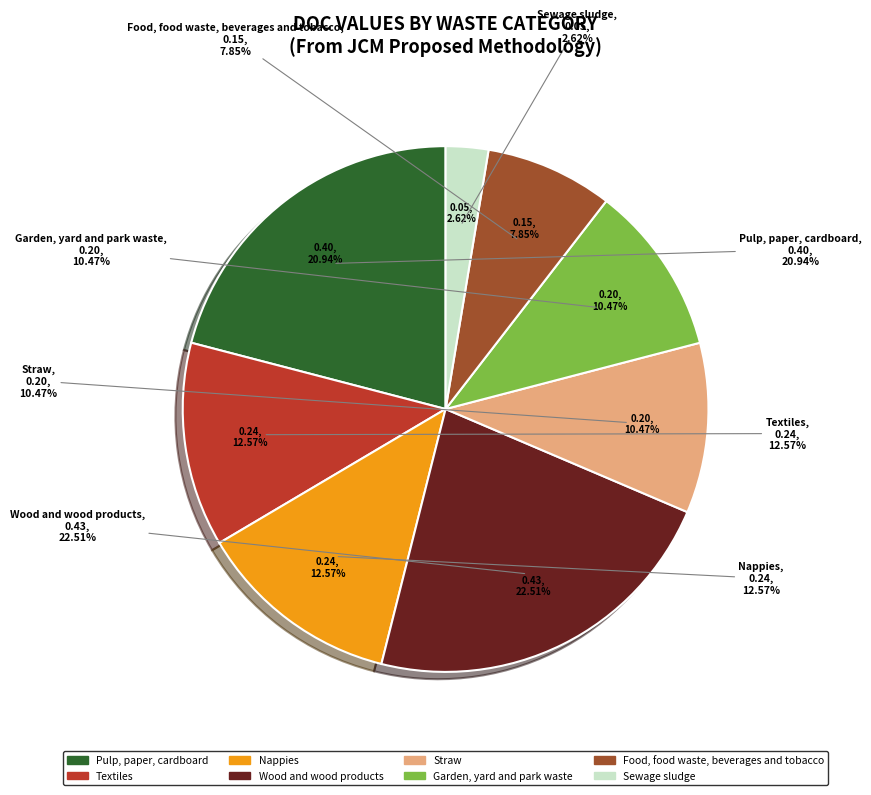

To the nearest percent, what is the average slice percentage?

13%